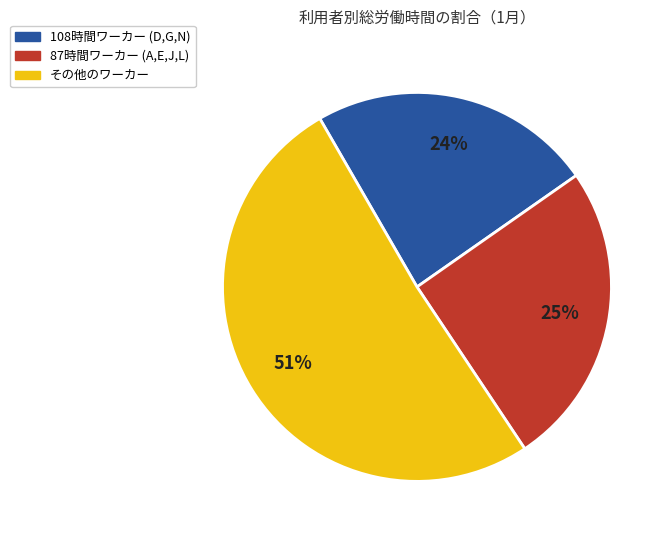

To the nearest percent, what is the average slice percentage?

33%